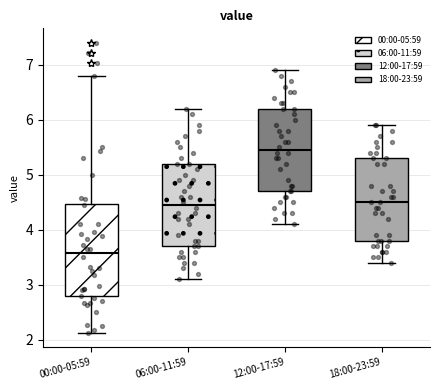

Where does the upper whisker of the box for 00:00-05:59 end on the y-axis? The values are not printed on the chart, so give them approximately, as read against the axis.

6.8